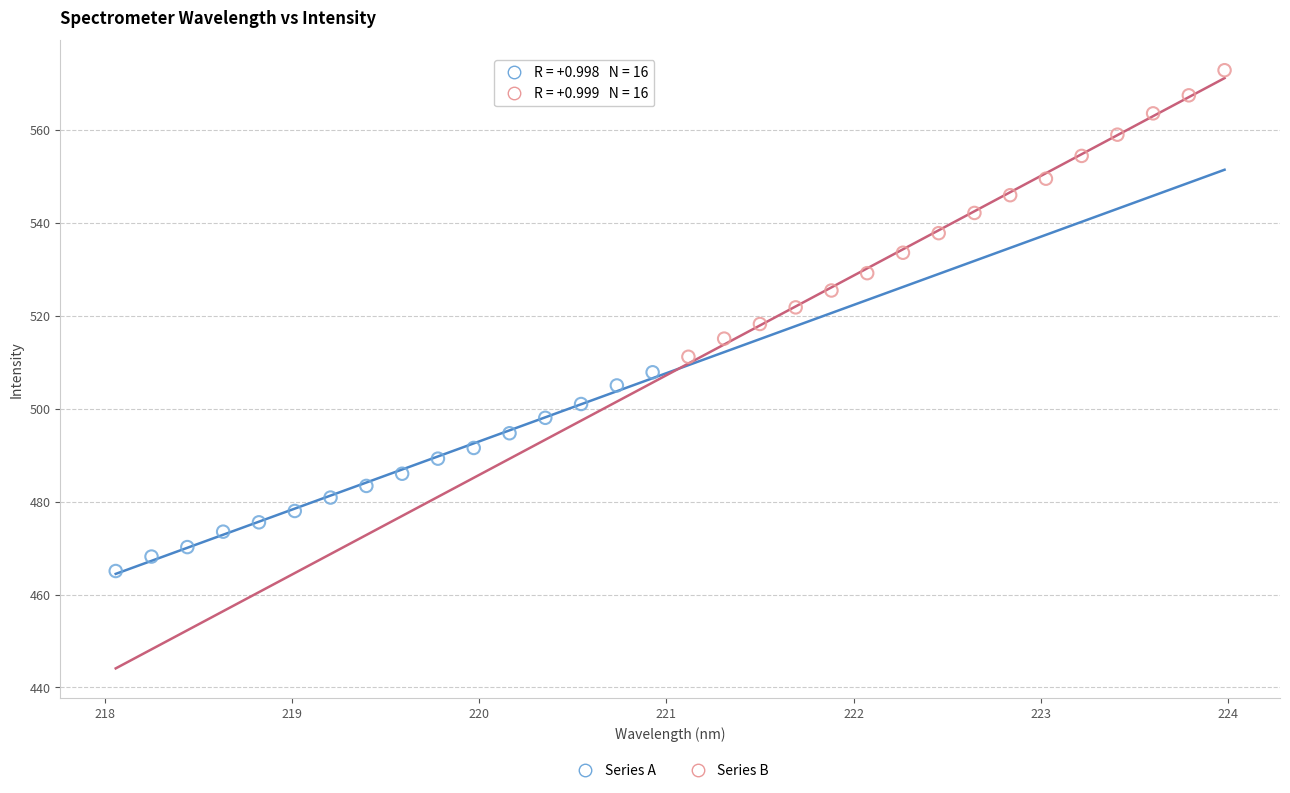

Which series reaches the maximum Y coordinate?

Series B